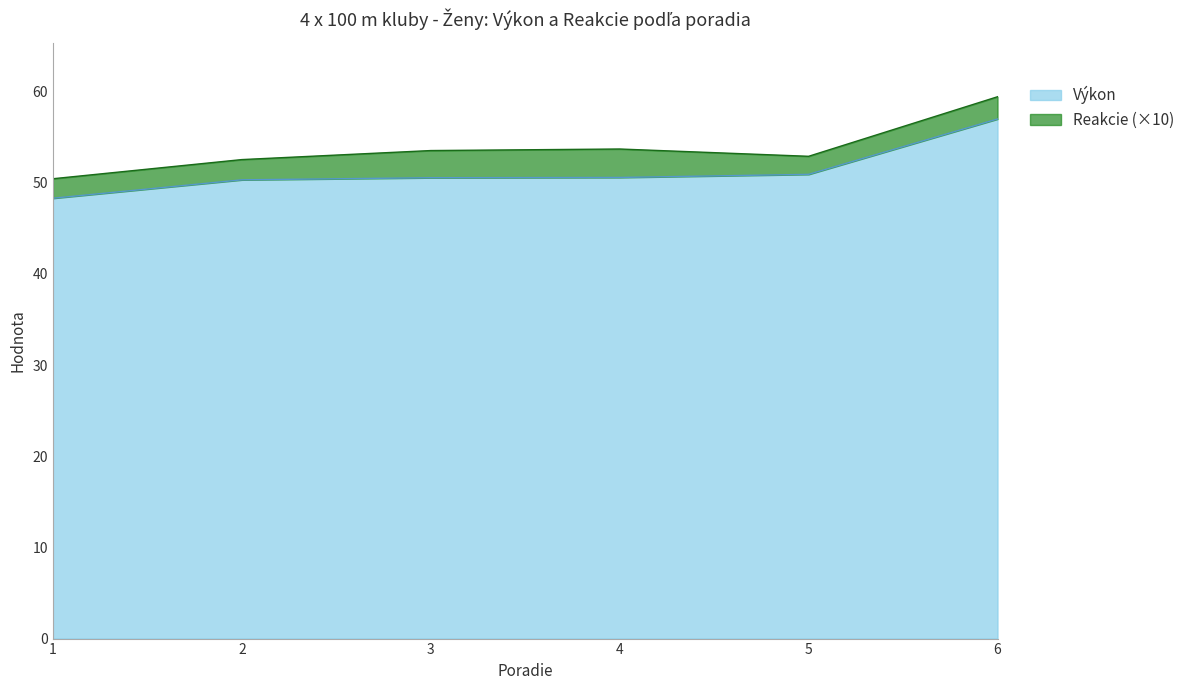

At which category does the chart reach its peak across all series?

6